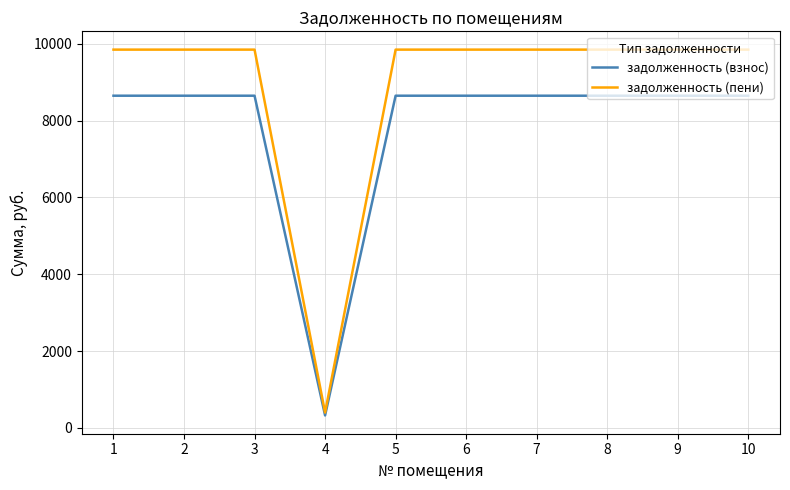

List the series in order of their peak value, highest first.

задолженность (пени), задолженность (взнос)